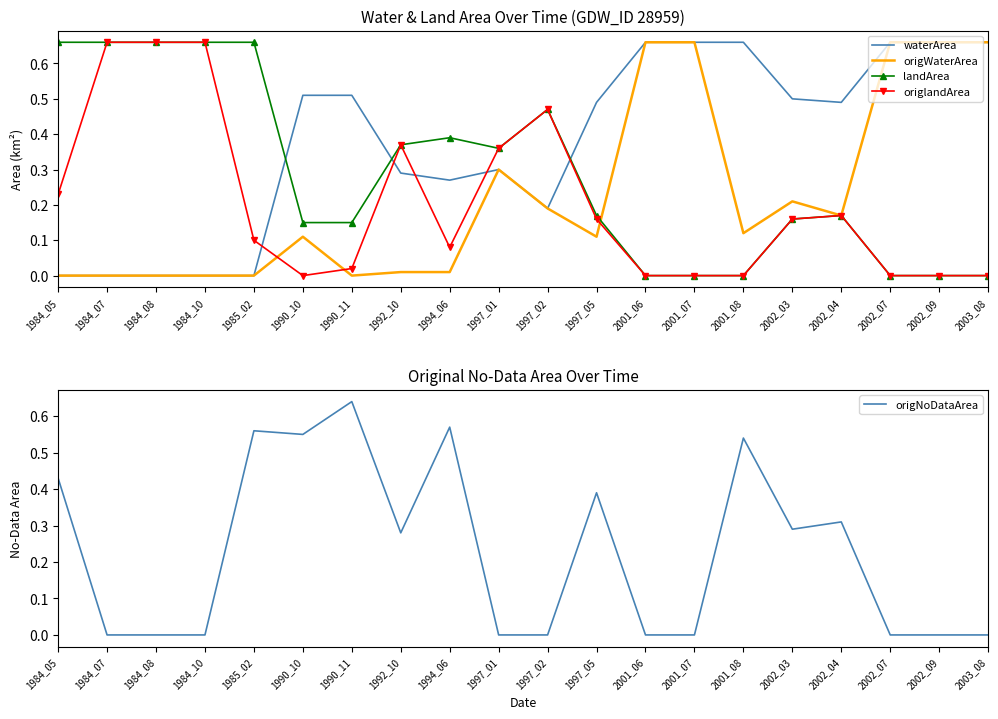

At which label does origWaterArea reach its minimum?

1984_05